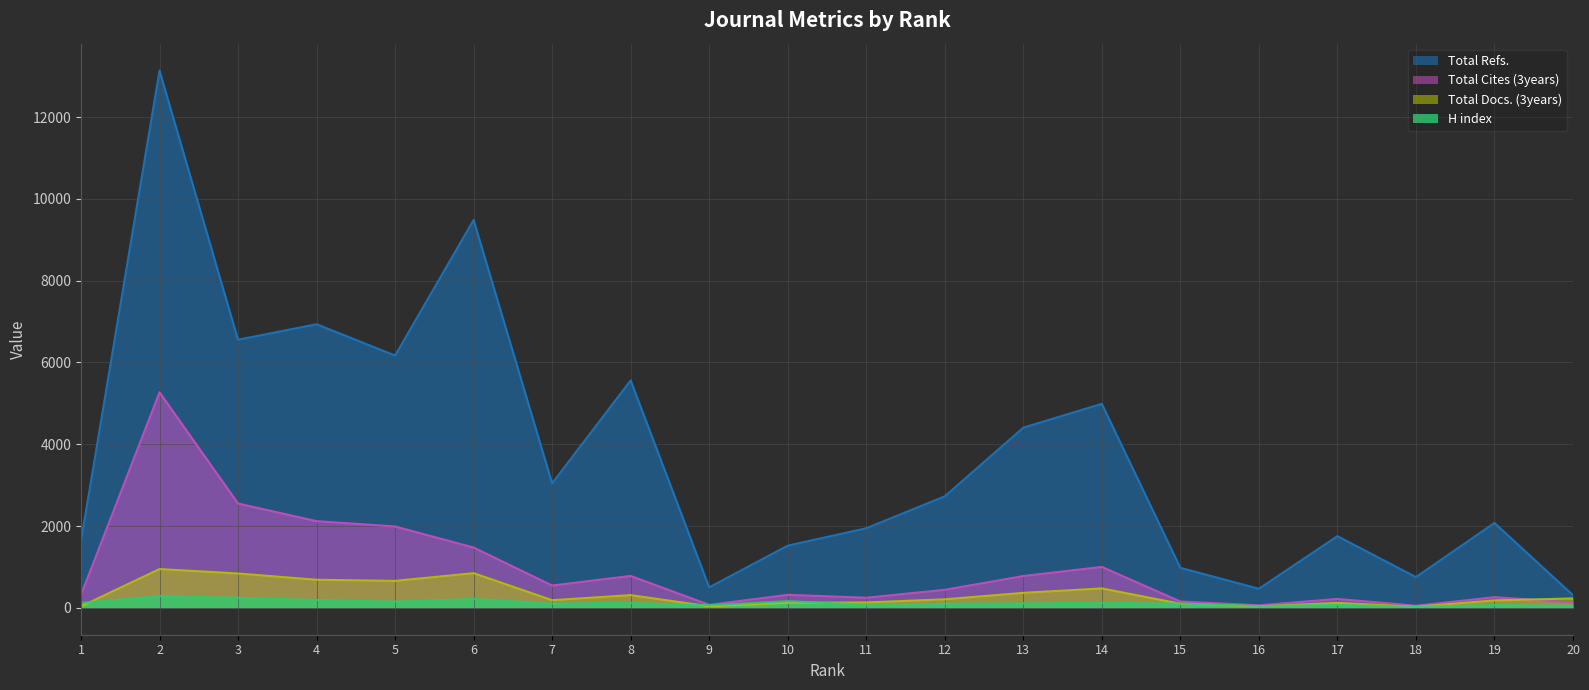

What is the sum of the Total Docs. (3years) values at 3 and 6?

1688